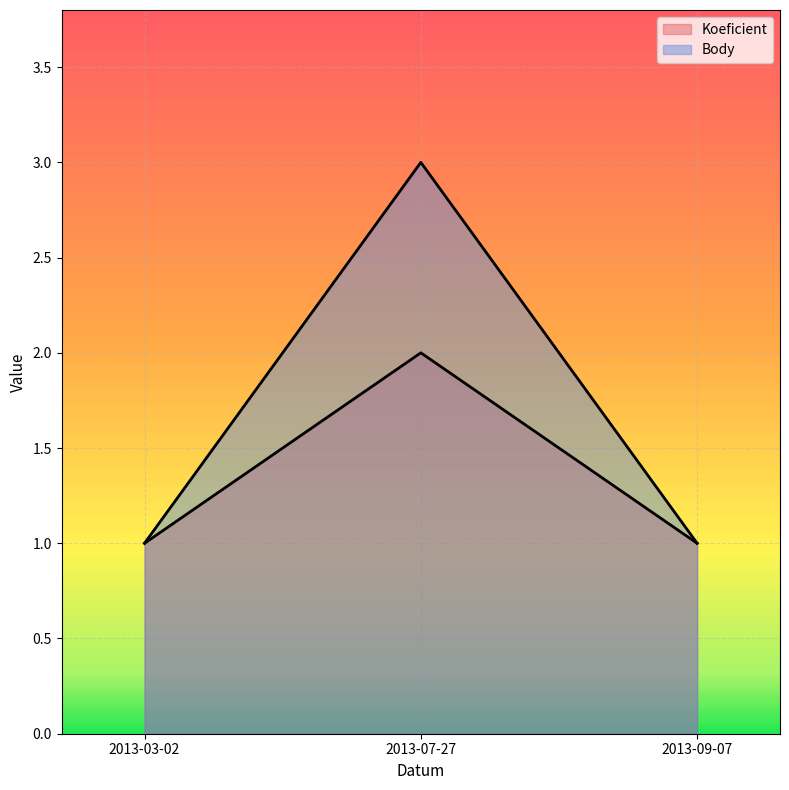

How many Body values are between 1 and 3?

3